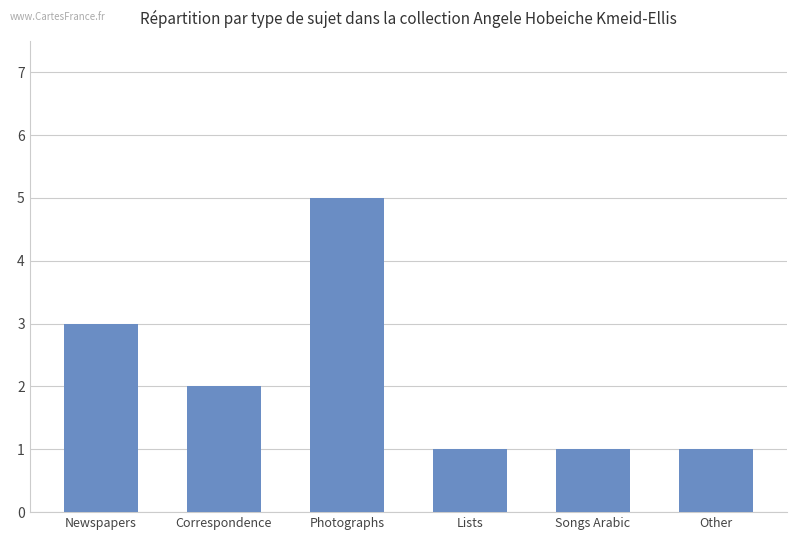

True or false: the data shows 5 at Photographs.

True